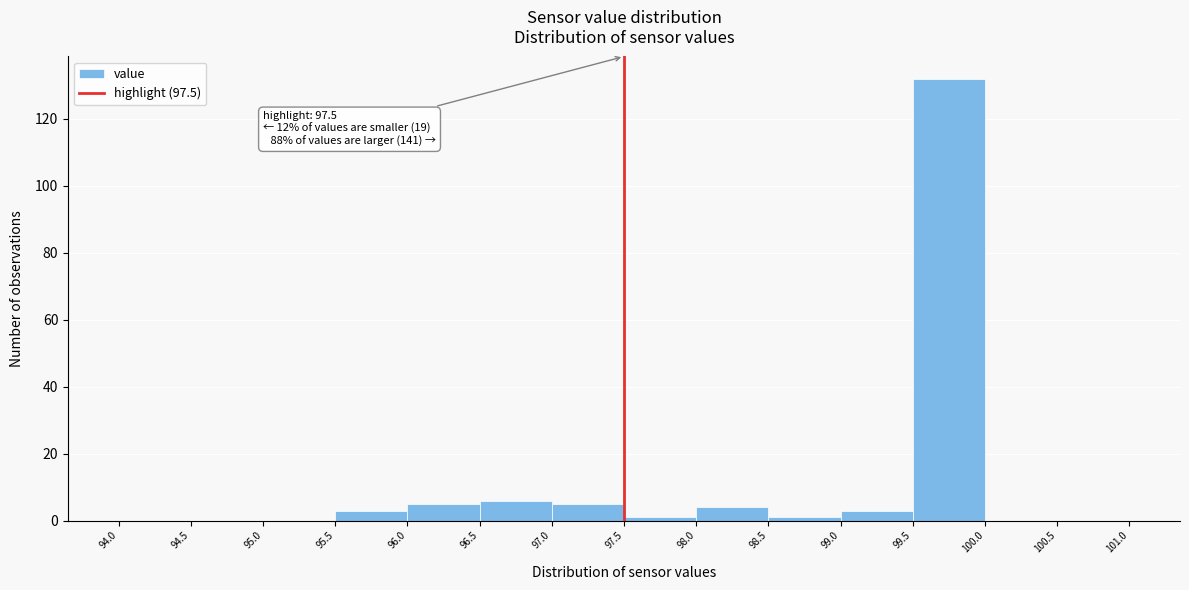

Which range on the x-axis has the tallest bar?

99.5 to 100.0